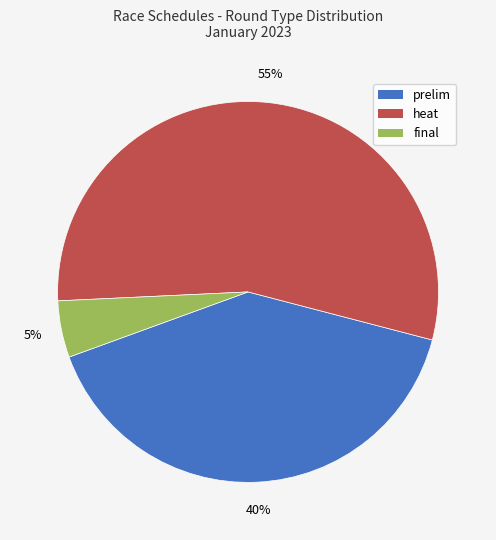

Is there any slice that represents more than half of the pie?

Yes